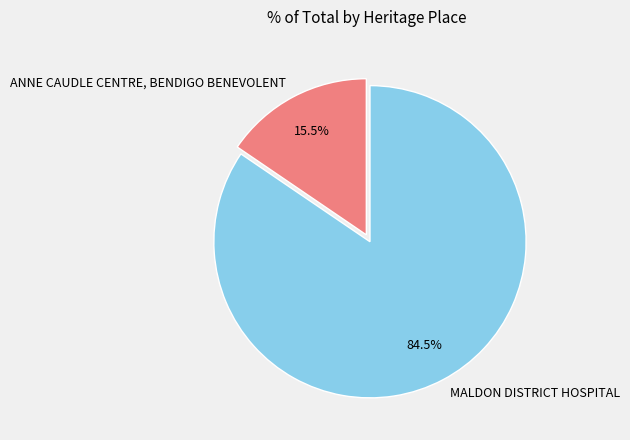

To the nearest percent, what is the difference between the largest and smallest slice percentages?

69%